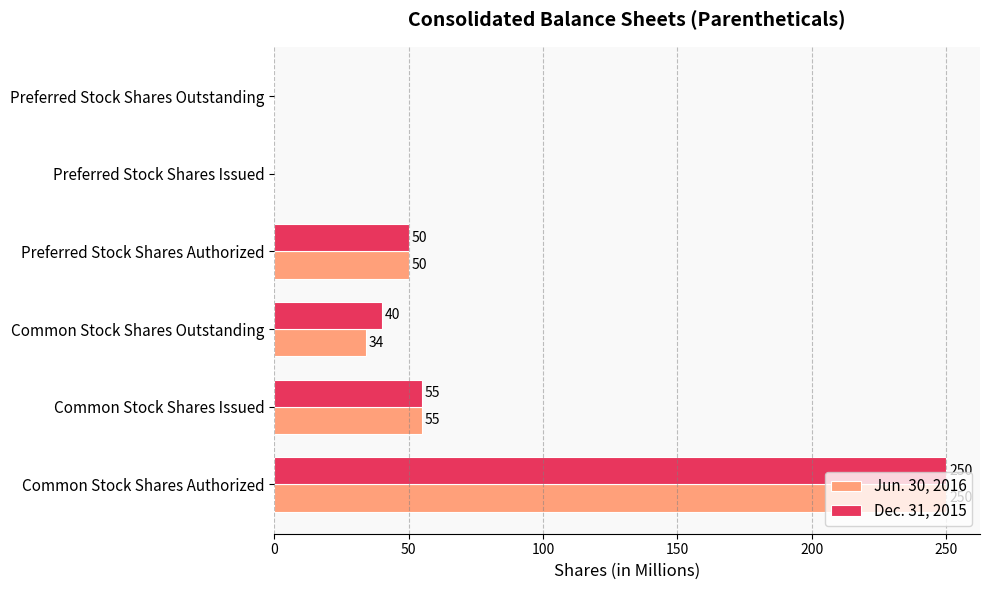

Is the value of Jun. 30, 2016 at Common Stock Shares Issued greater than the value of Dec. 31, 2015 at Preferred Stock Shares Issued?

Yes